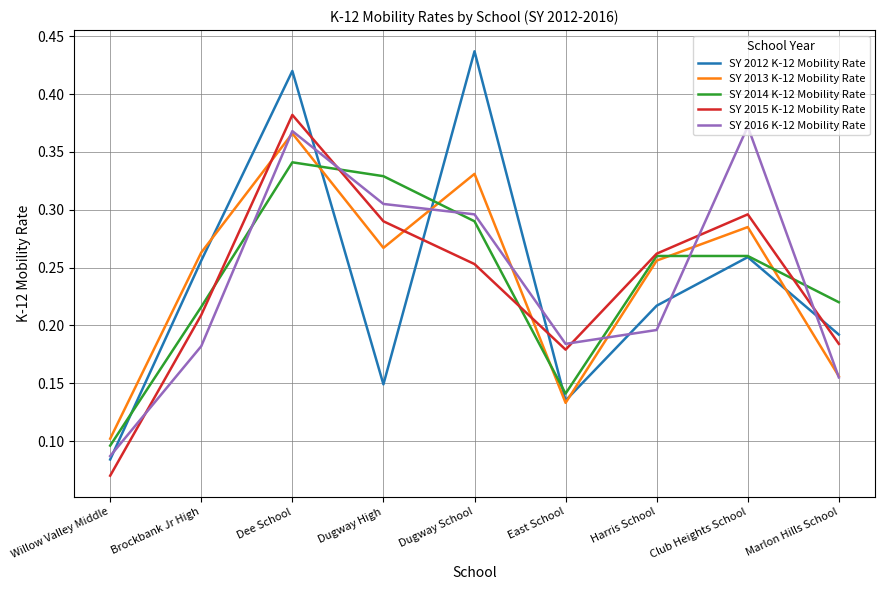

What are all the series names shown in the legend?

SY 2012 K-12 Mobility Rate, SY 2013 K-12 Mobility Rate, SY 2014 K-12 Mobility Rate, SY 2015 K-12 Mobility Rate, SY 2016 K-12 Mobility Rate